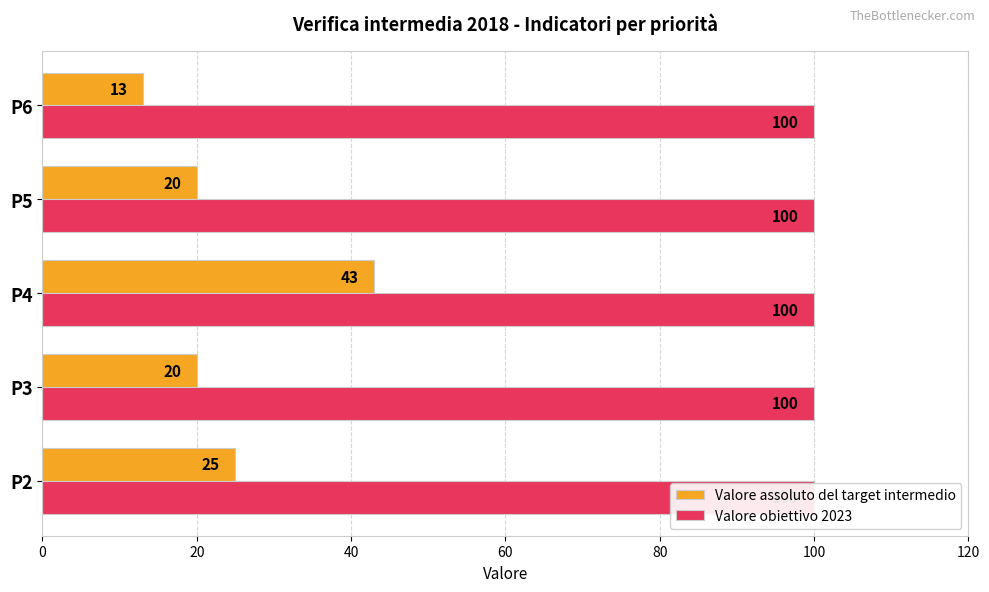

Reading left to right, list all the values displayed in this chart.

Valore assoluto del target intermedio: 25.0	20.0	43.0	20.0	13.0
Valore obiettivo 2023: 0.3	0.3	0.3	0.3	0.3